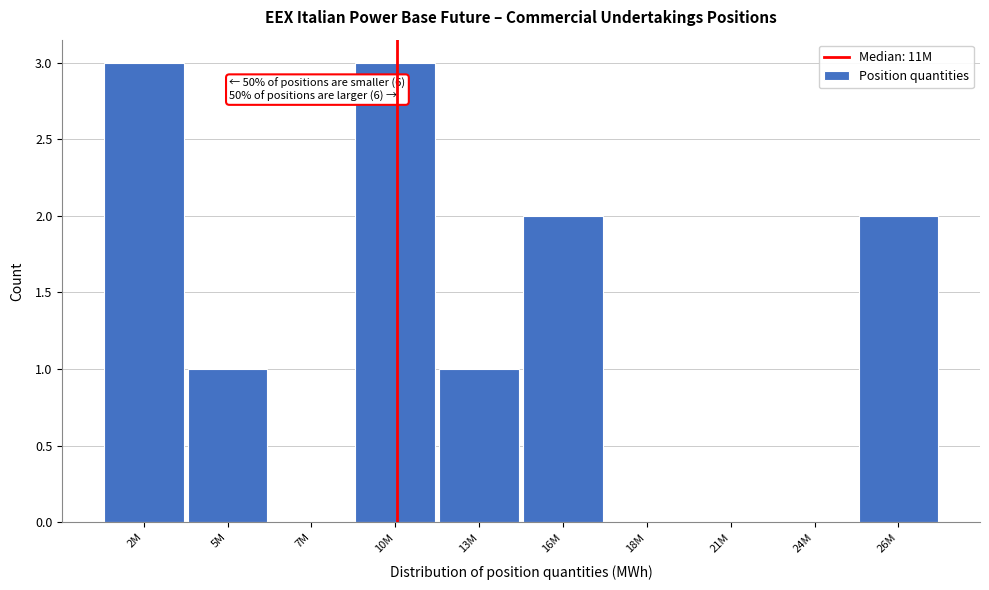

Reading left to right, extract all data points from this chart.

2M=3	5M=1	7M=0	10M=3	13M=1	16M=2	18M=0	21M=0	24M=0	26M=2